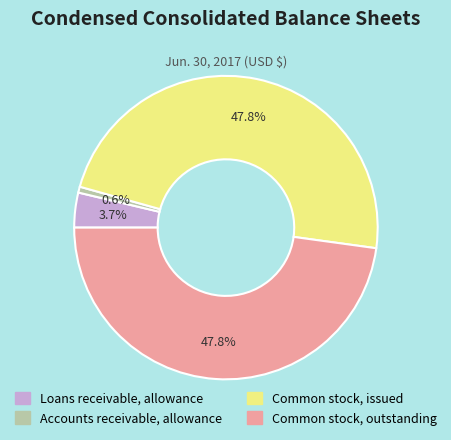

To the nearest percent, what is the difference between the Common stock, outstanding and Accounts receivable, allowance slice percentages?

47%